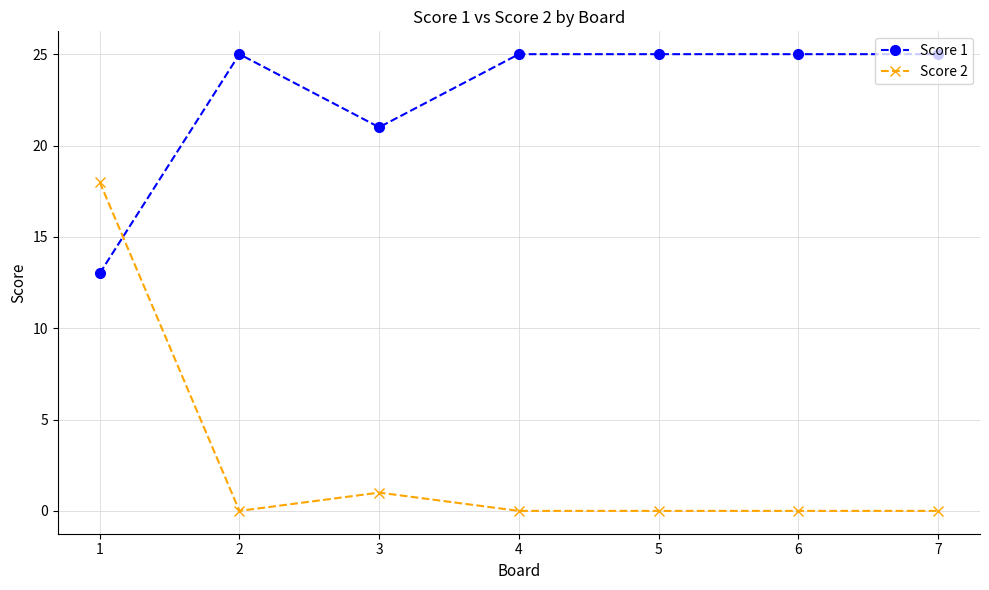

The value of Score 2 at 4 is 6. True or false?

False